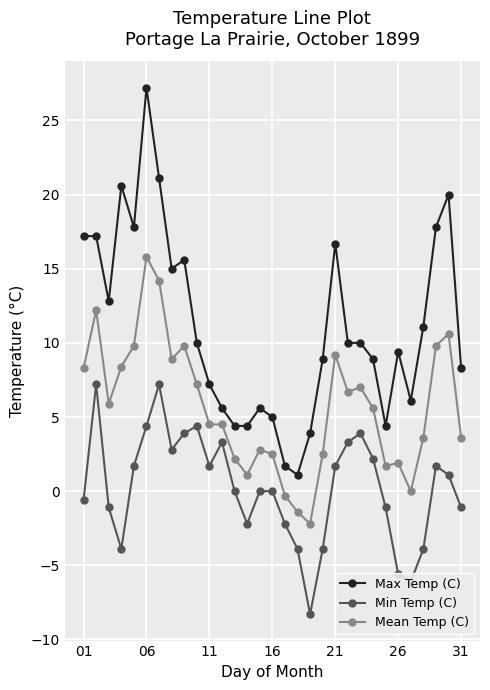

What is the value of the Mean Temp (C) point at the 28th from the left?

3.6